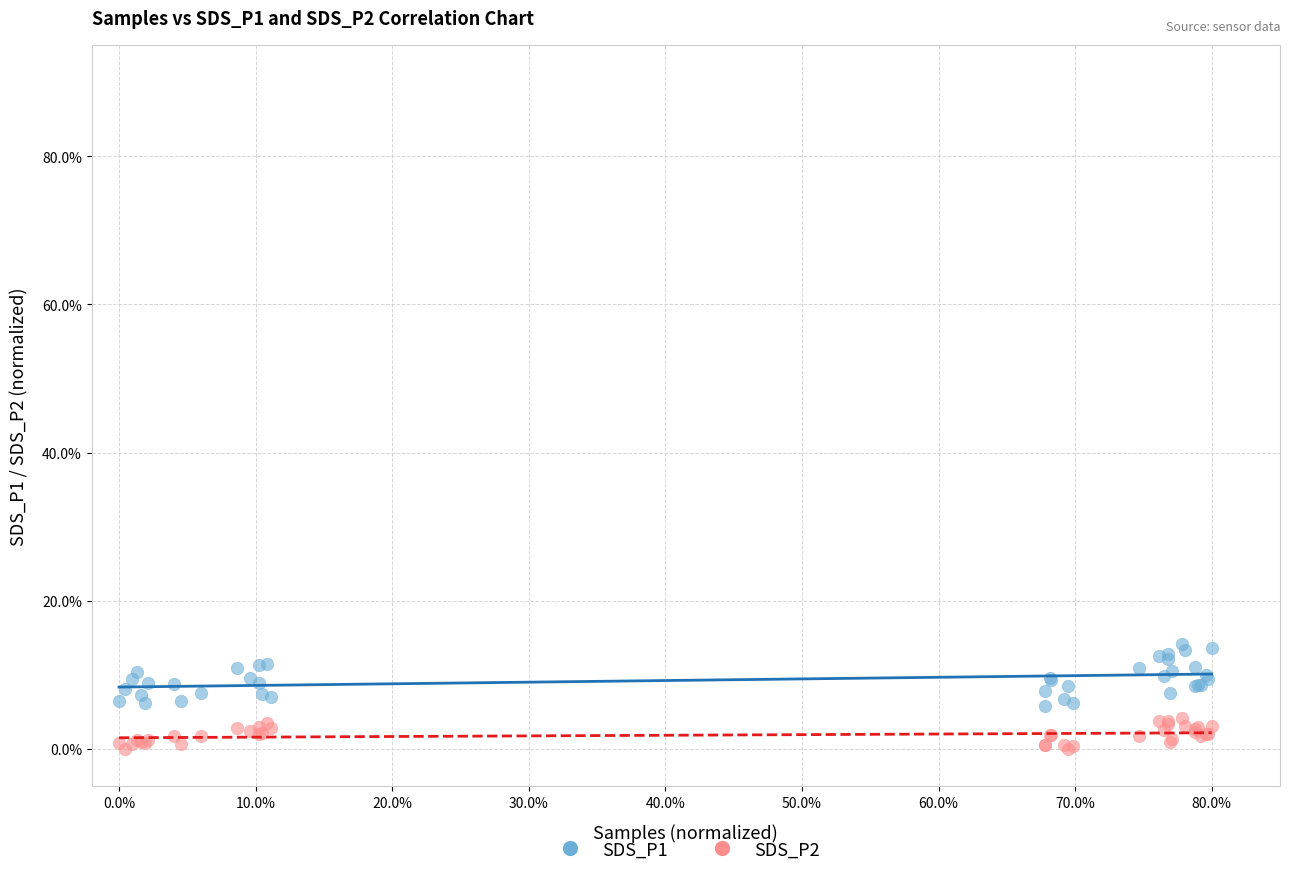

Which series contains the lowest Y value?

SDS_P2